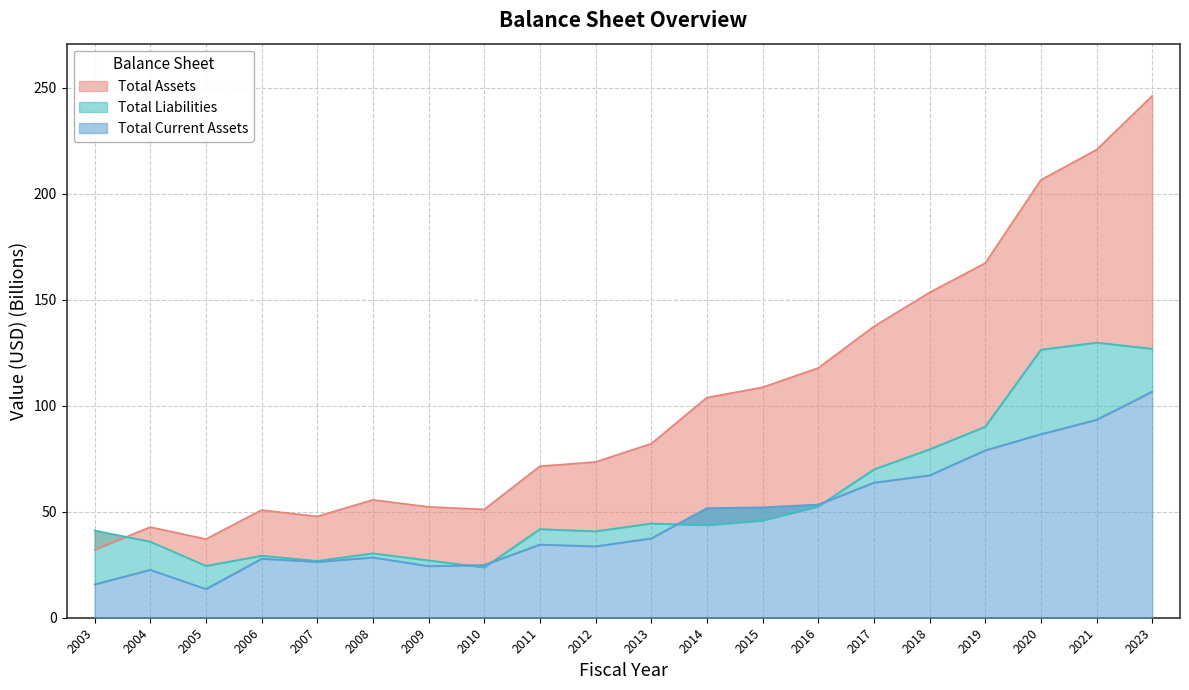

How many lines are shown in the chart?

3